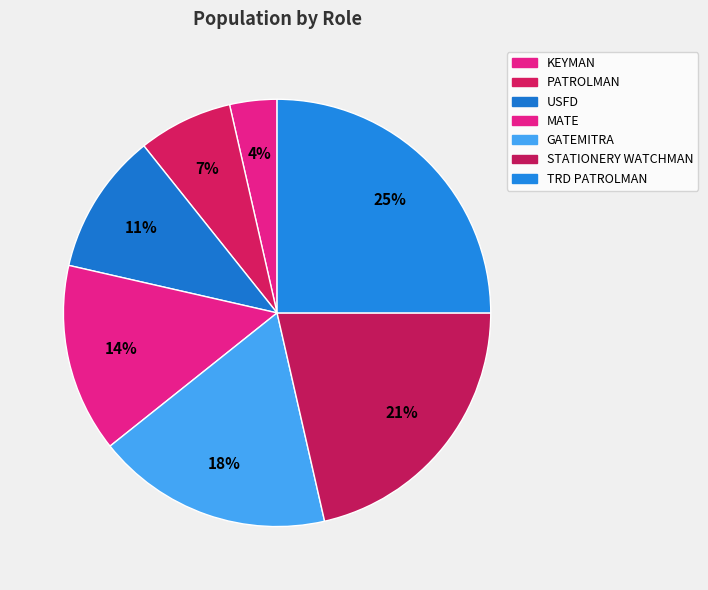

How many segments does this pie chart have?

7